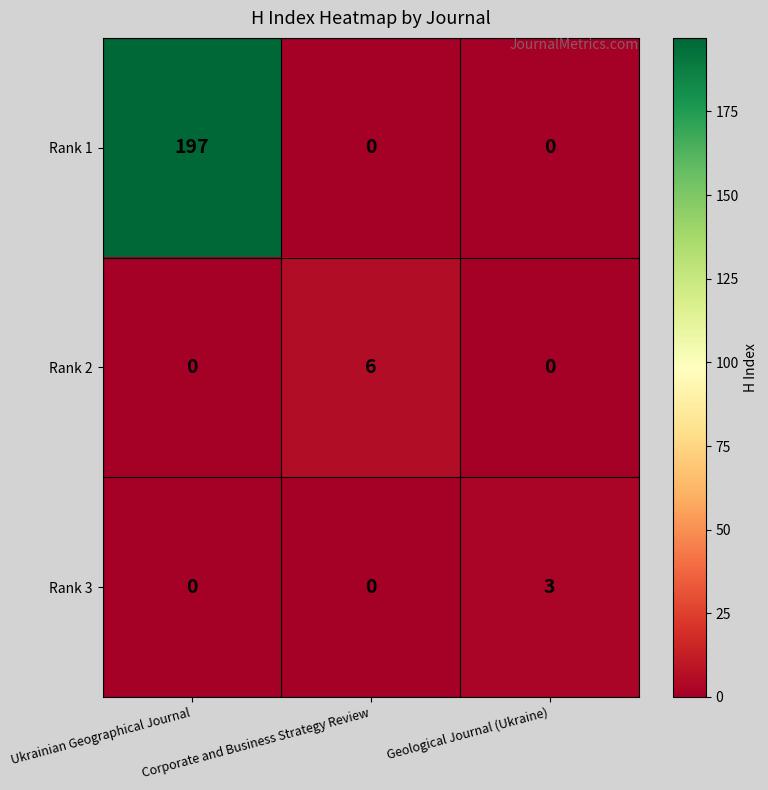

Which series has the largest total across all categories?

Rank 1